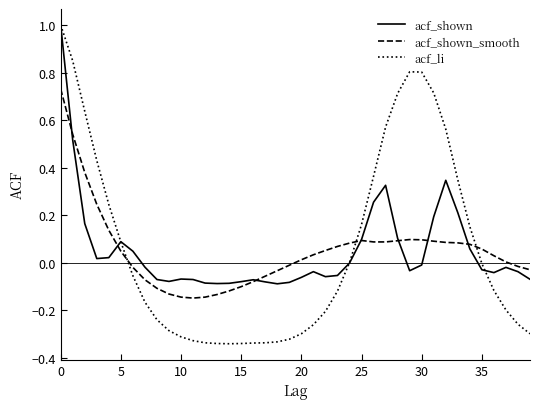

After their last crossing, which series has the higher values: acf_shown_smooth or acf_li?

acf_shown_smooth